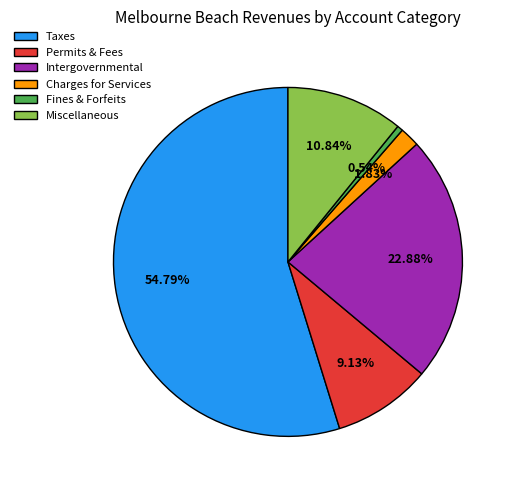

Which category has the biggest portion of the pie?

Taxes